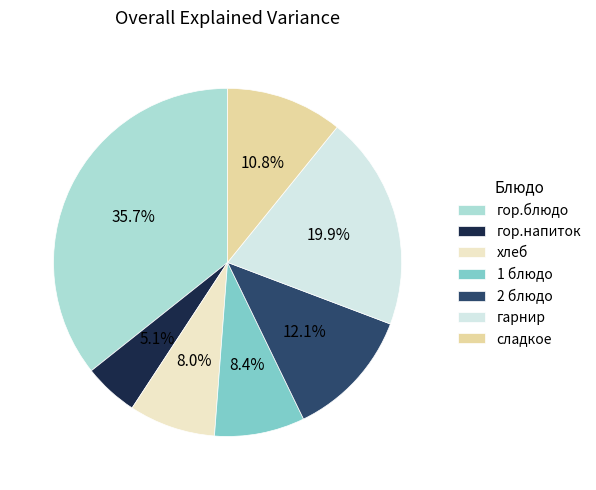

To the nearest percent, what portion does сладкое represent?

11%